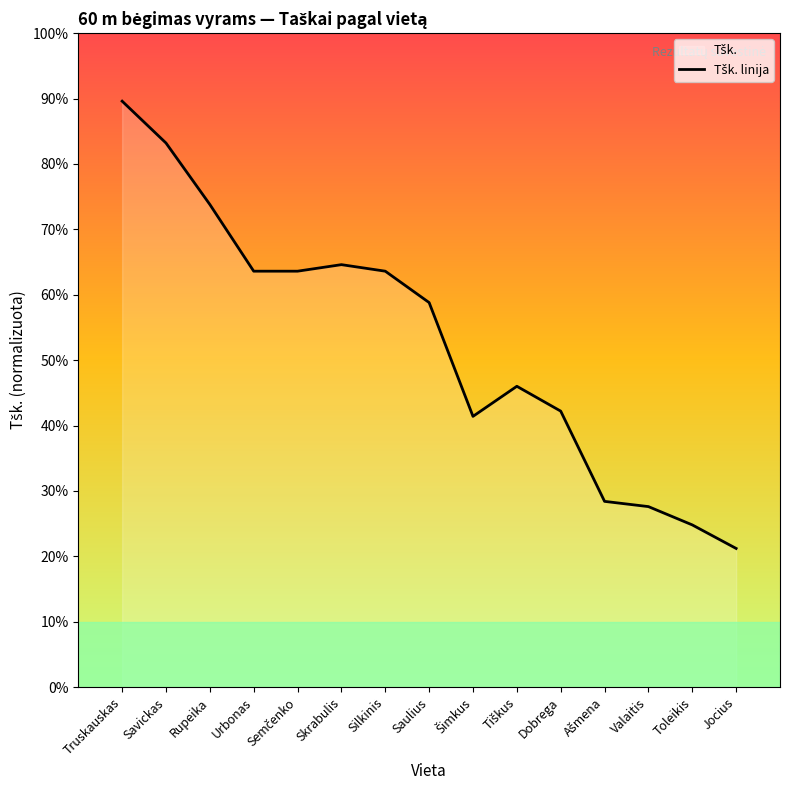

What is the label of the 13th point from the left?

Valaitis